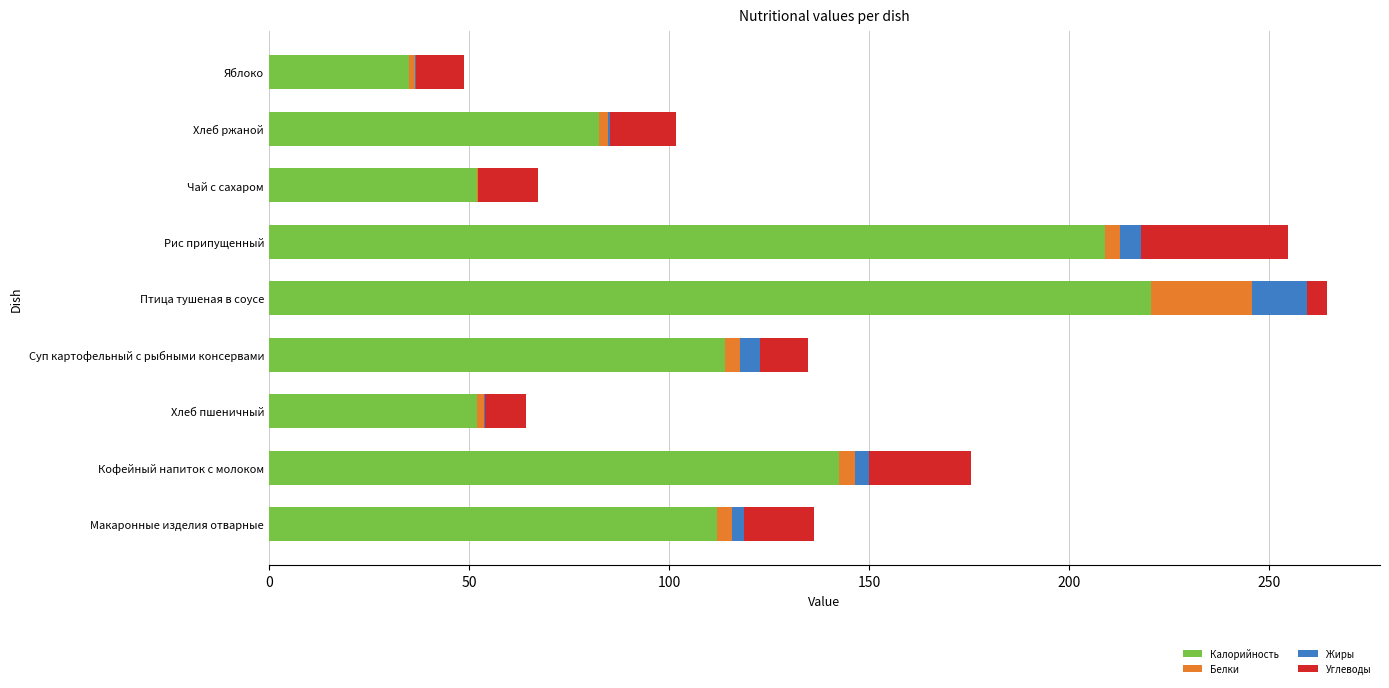

What is the maximum value for Калорийность?

220.4